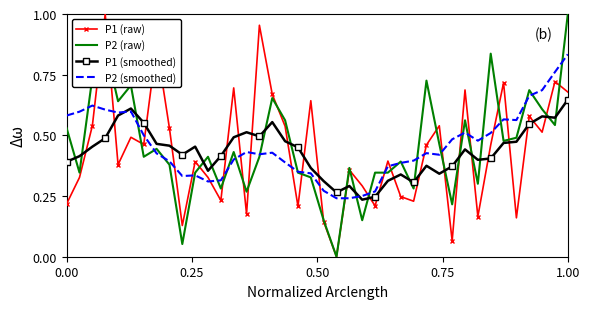

True or false: P1 (raw) has more than 1 interior local peaks.

True